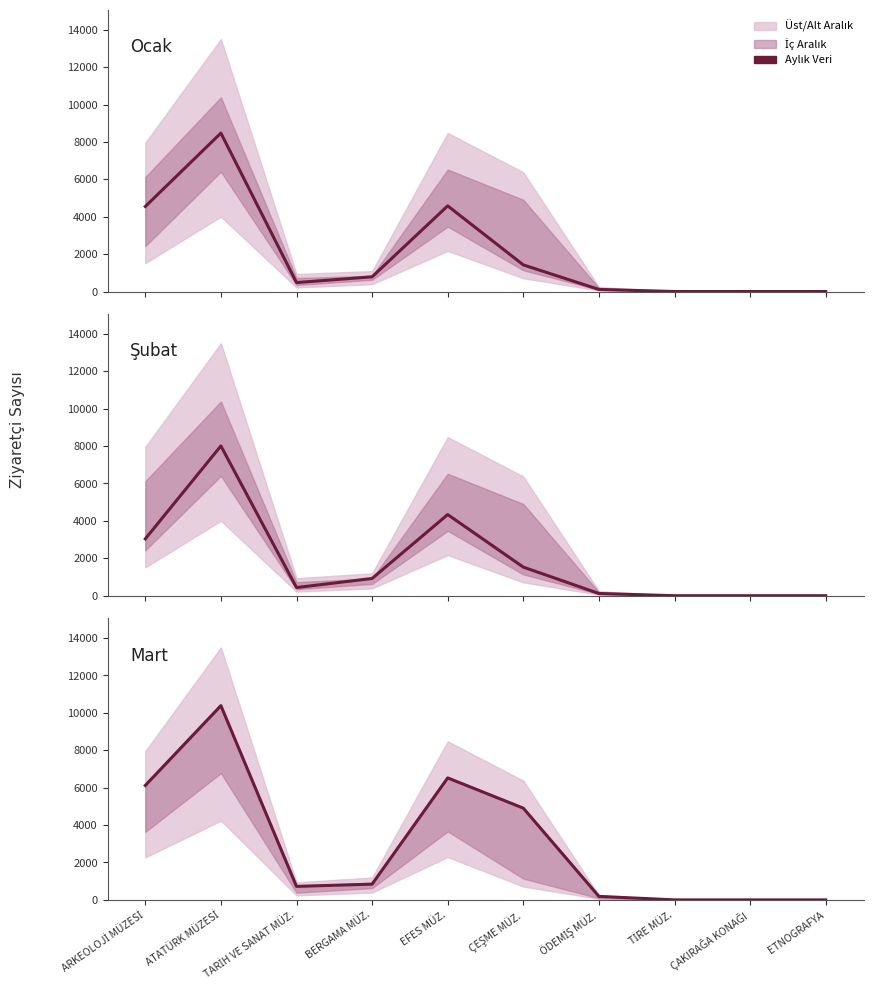

True or false: Ocak has a value of 5365 at ATATÜRK MÜZESİ.

False